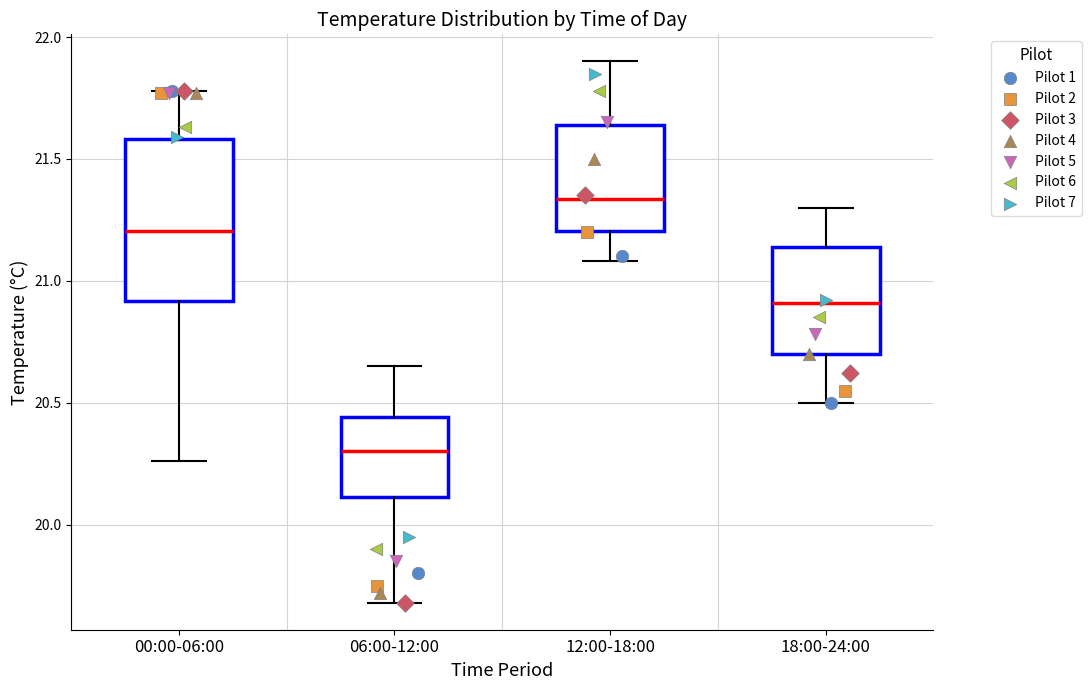

Reading left to right, read every box against the y-axis: the position of its median line, the range the box covers, and the ends of its whiskers. The values are not printed on the chart, so give them approximately, as read against the axis.

00:00-06:00: median 21.20, box 20.90 to 21.60, whiskers 20.25 to 21.80
06:00-12:00: median 20.30, box 20.10 to 20.45, whiskers 19.70 to 20.65
12:00-18:00: median 21.35, box 21.20 to 21.65, whiskers 21.10 to 21.90
18:00-24:00: median 20.90, box 20.70 to 21.15, whiskers 20.50 to 21.30